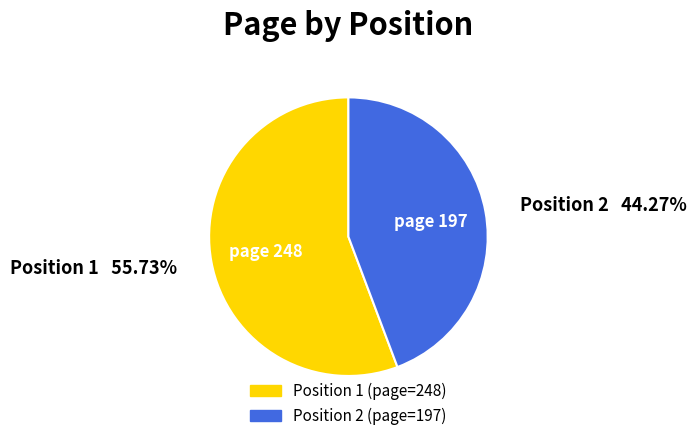

Does any single category account for the majority?

Yes